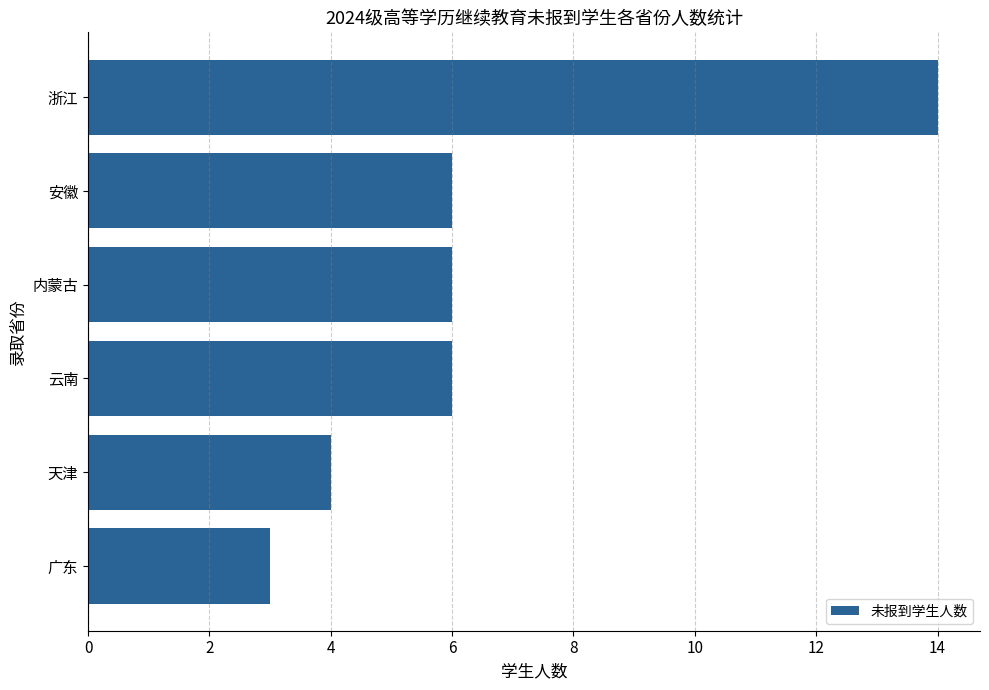

What is the ratio of the value at 天津 to the value at 安徽?

0.7